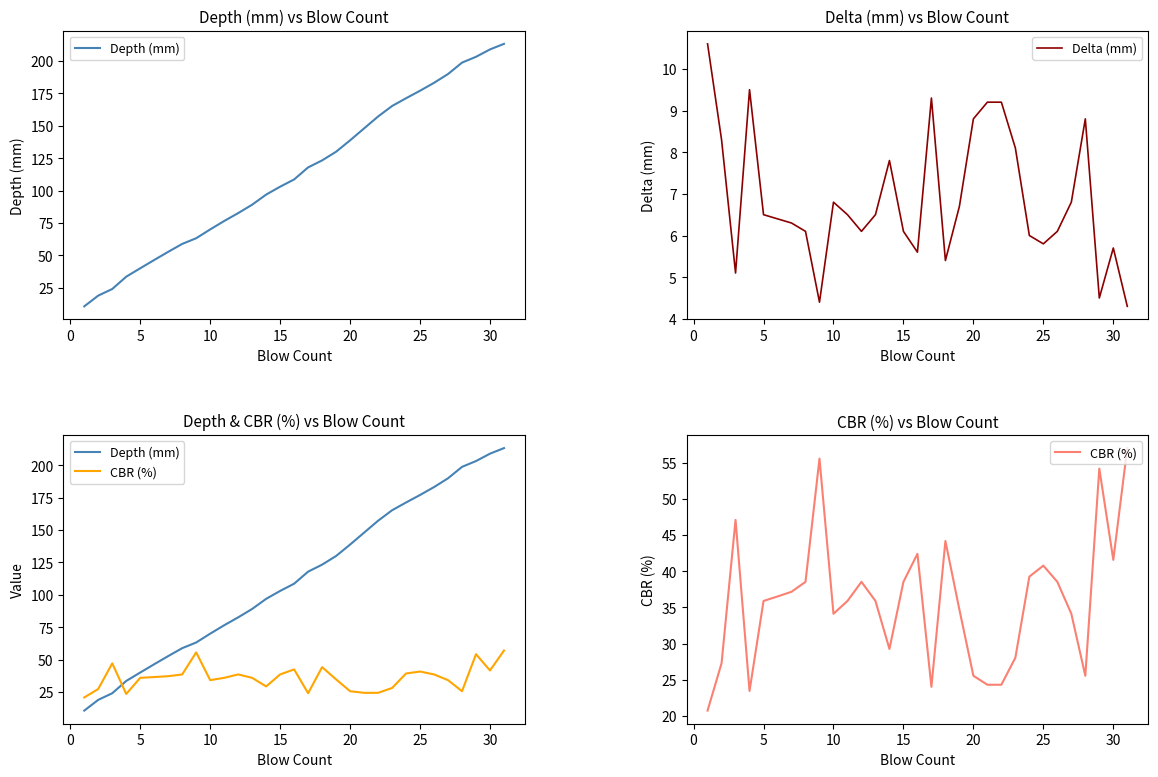

True or false: Delta (mm) has a value of 5.7 at 30.

True